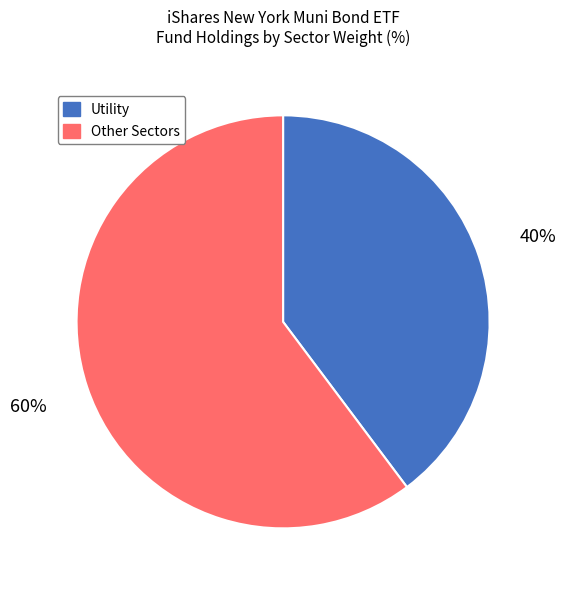

To the nearest percent, what is the difference between the largest and smallest slice percentages?

20%